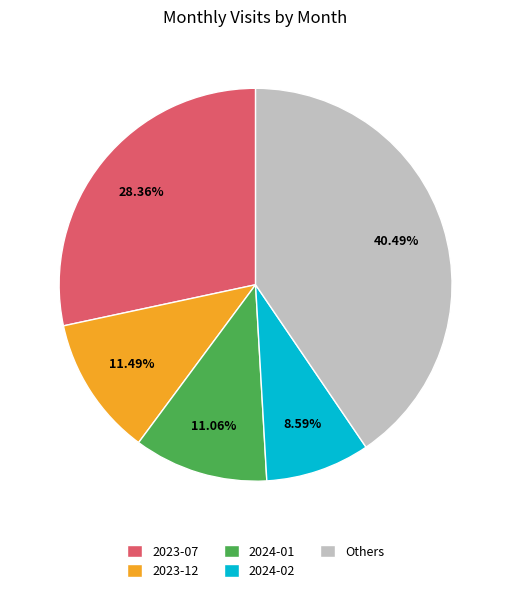

Which category has the smallest portion of the pie?

2024-02